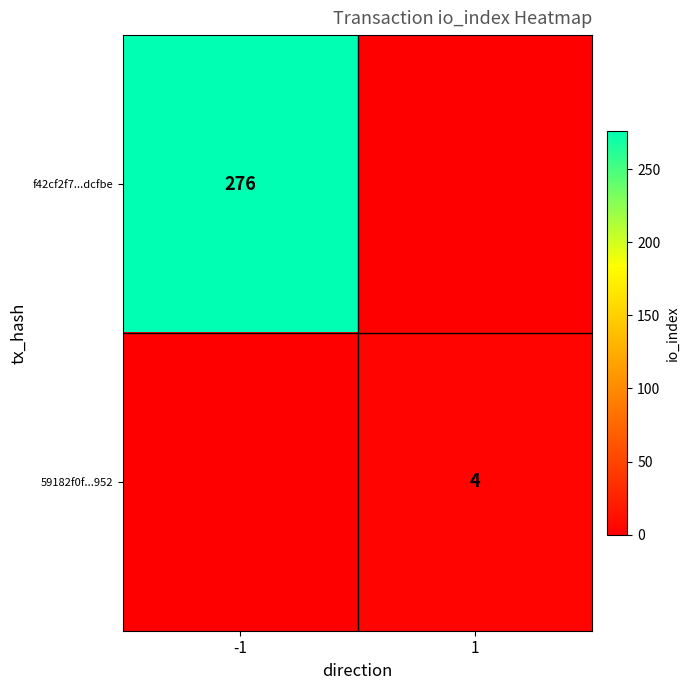

Is it true that 59182f0f...952 equals 6 at 1?

False